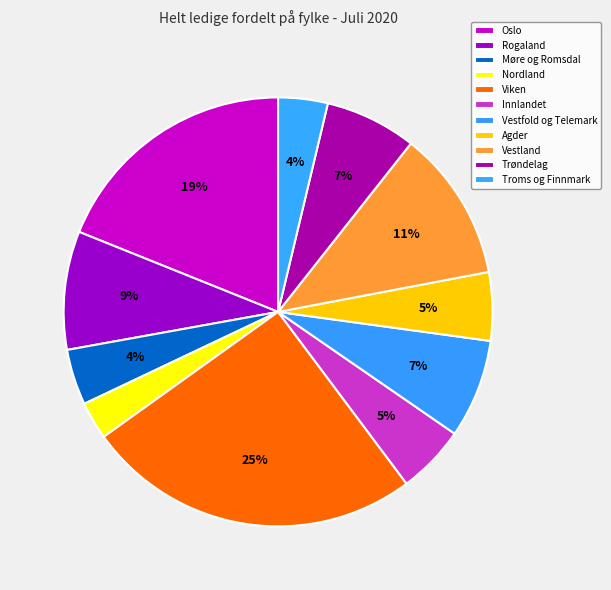

Count the number of slices in the pie.

11